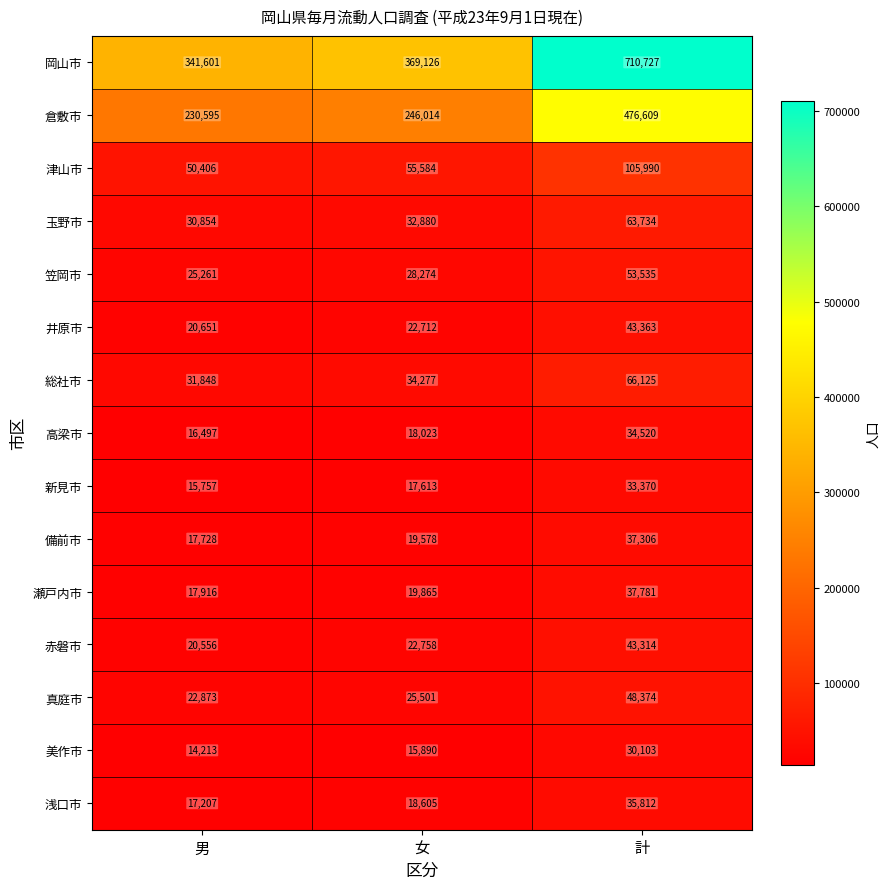

At which category is the sum across all series the highest?

計